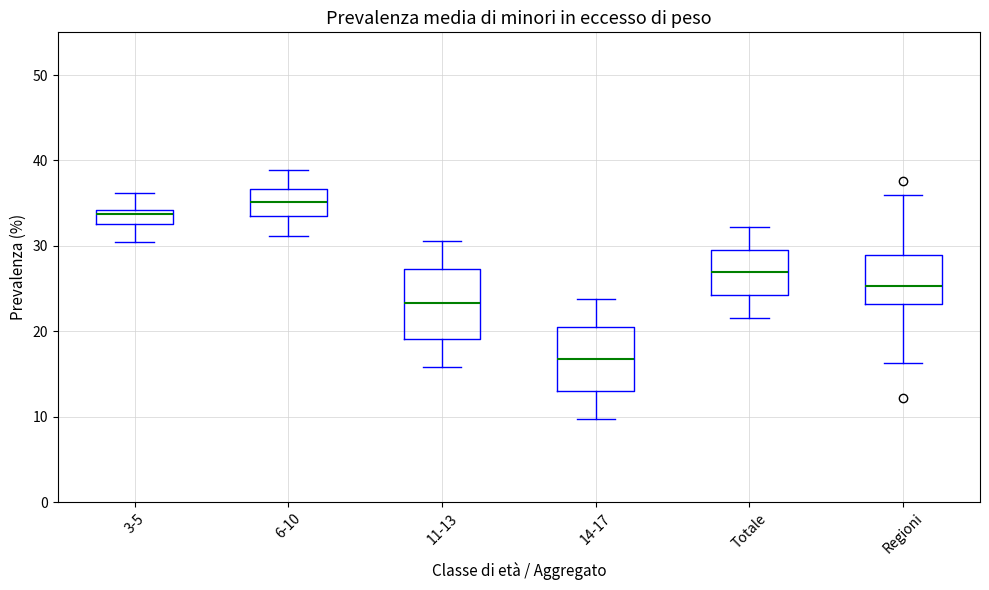

Which box's median line is the lowest?

14-17